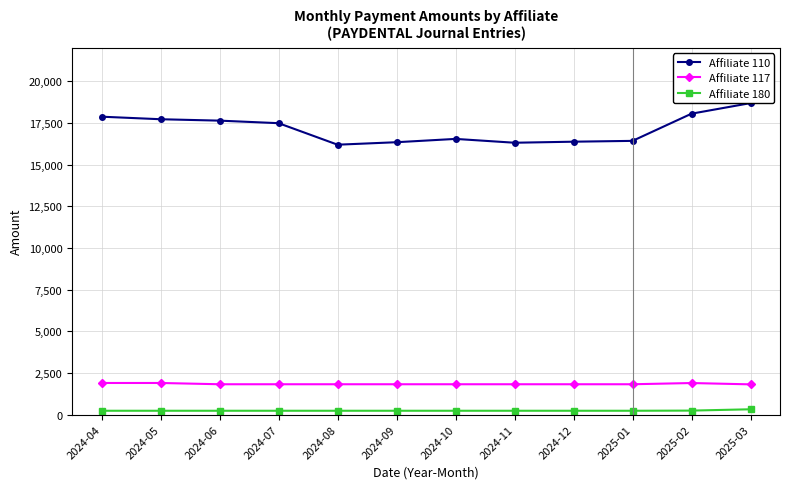

What is the sum of the Affiliate 117 values at 2024-12 and 2024-08?

3637.5